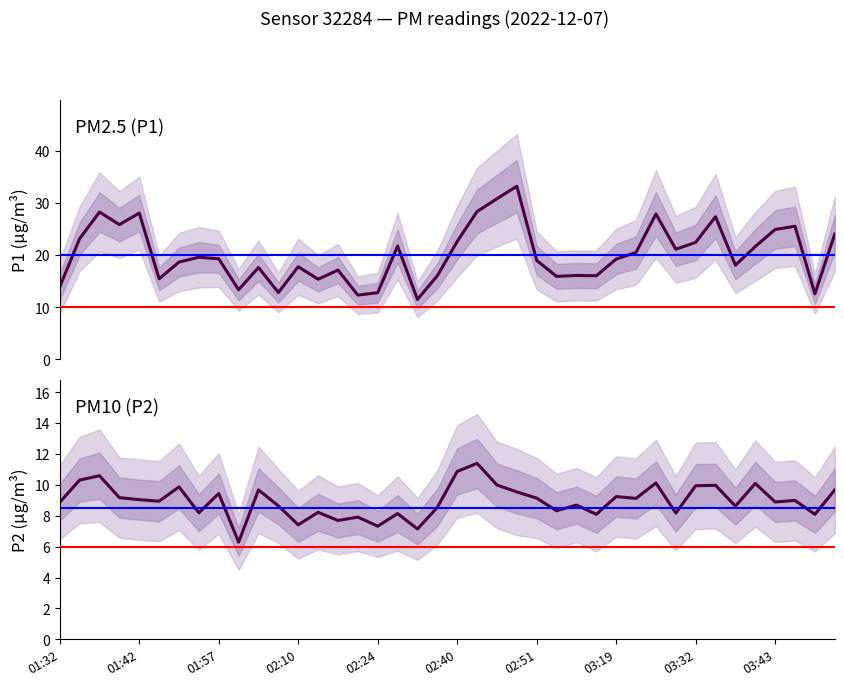

List the series in order of their peak value, highest first.

P1, P2